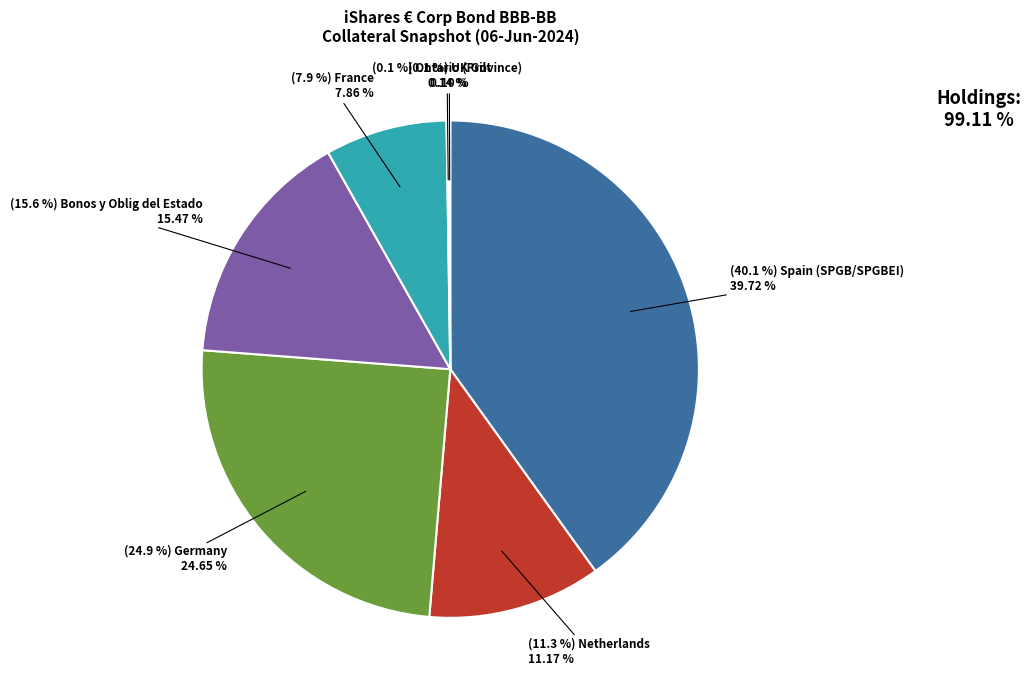

Count the number of slices in the pie.

7